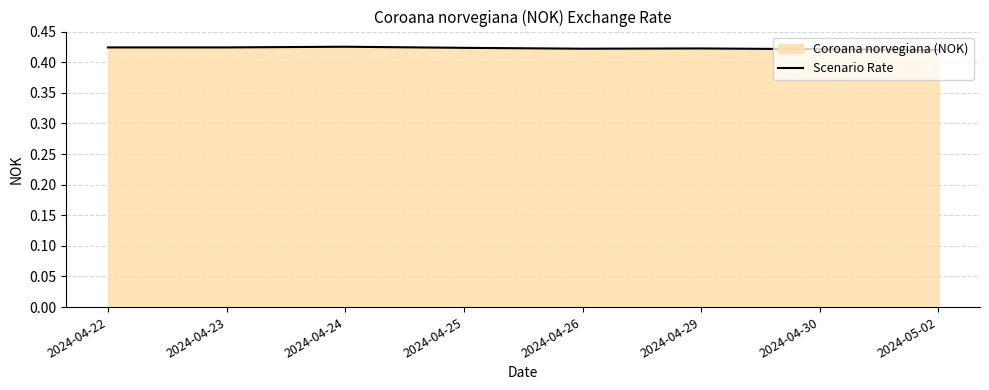

Reading right to left, extract all data points from this chart.

2024-05-02=0.4	2024-04-30=0.4	2024-04-29=0.4	2024-04-26=0.4	2024-04-25=0.4	2024-04-24=0.4	2024-04-23=0.4	2024-04-22=0.4